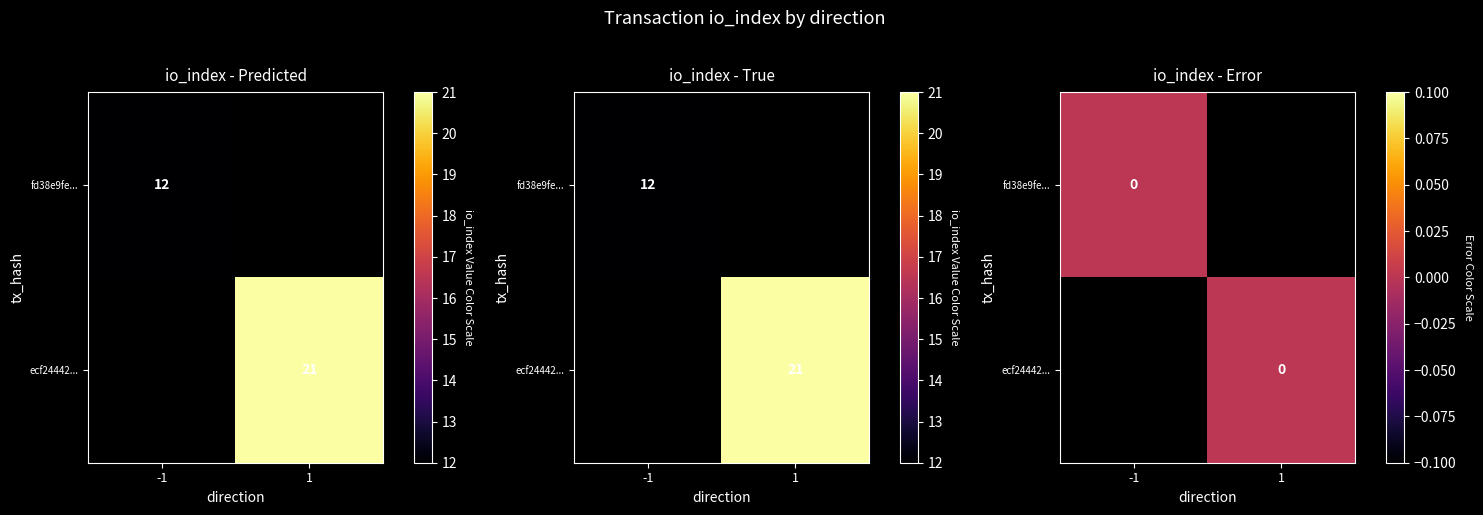

Reading left to right, list all the values displayed in this chart.

fd38e9fee67e3ae2c9dde15313f47cd477c32ff: direction=-1	io_index=12
ecf244420d1b3250102735e0306ab60da0212de: direction=1	io_index=21